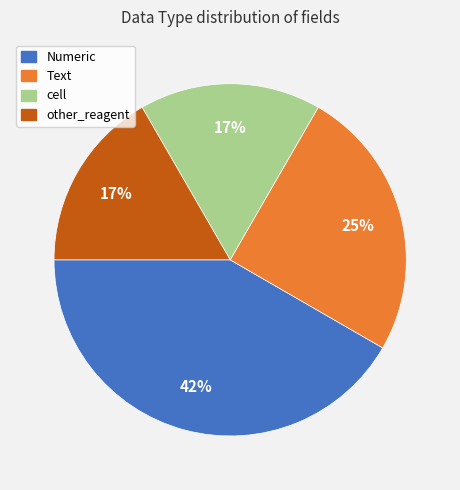

To the nearest percent, what is the difference between the largest and smallest slice percentages?

25%